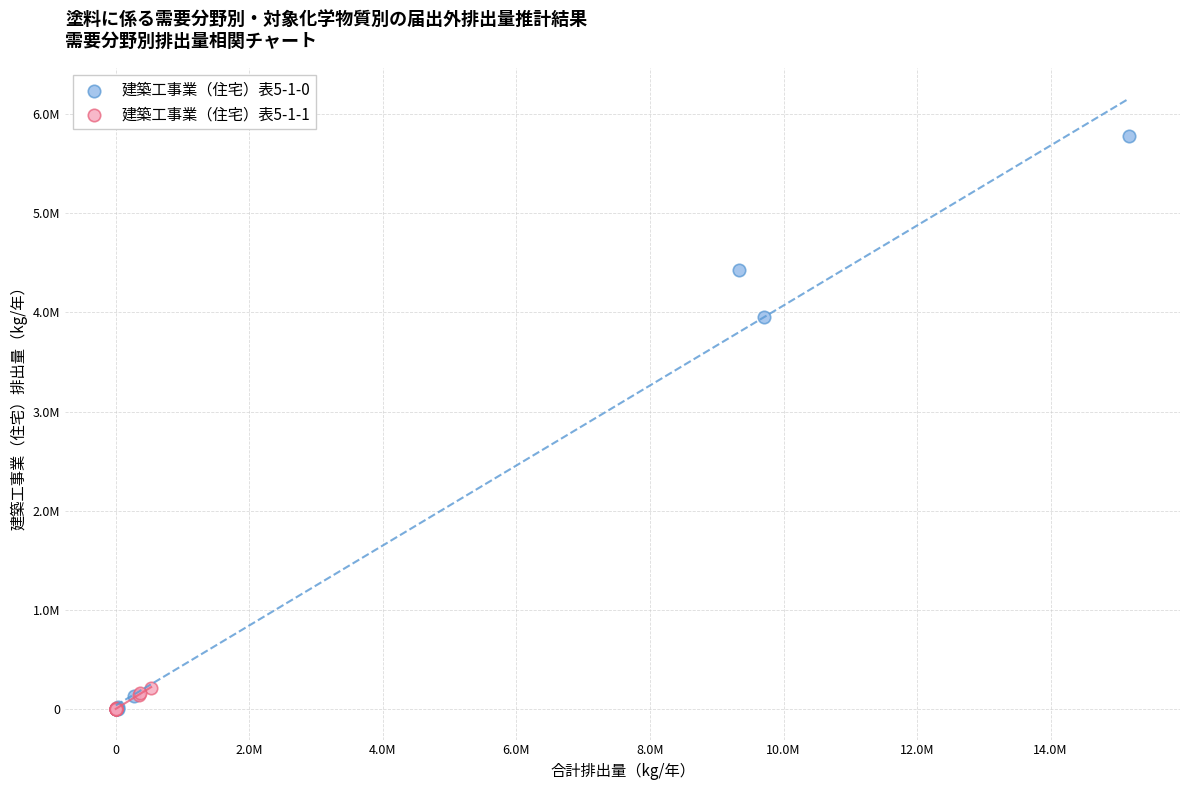

What are all the series names shown in the legend?

建築工事業（住宅）表5-1-0, 建築工事業（住宅）表5-1-1